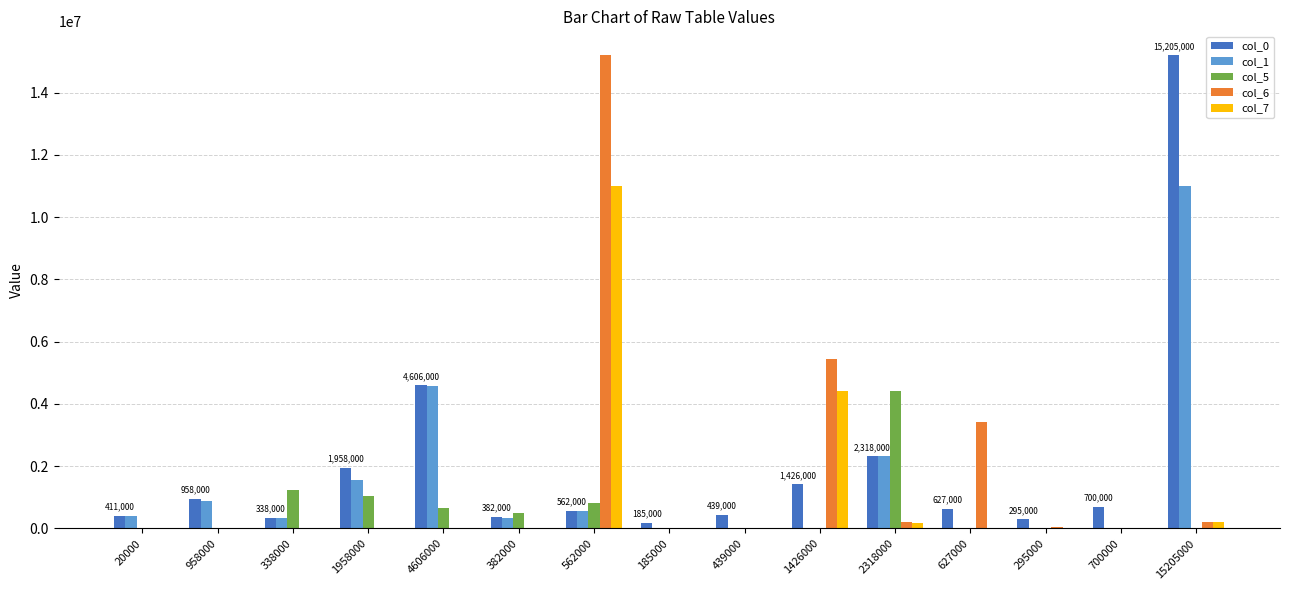

At which label does col_7 reach its peak?

562000